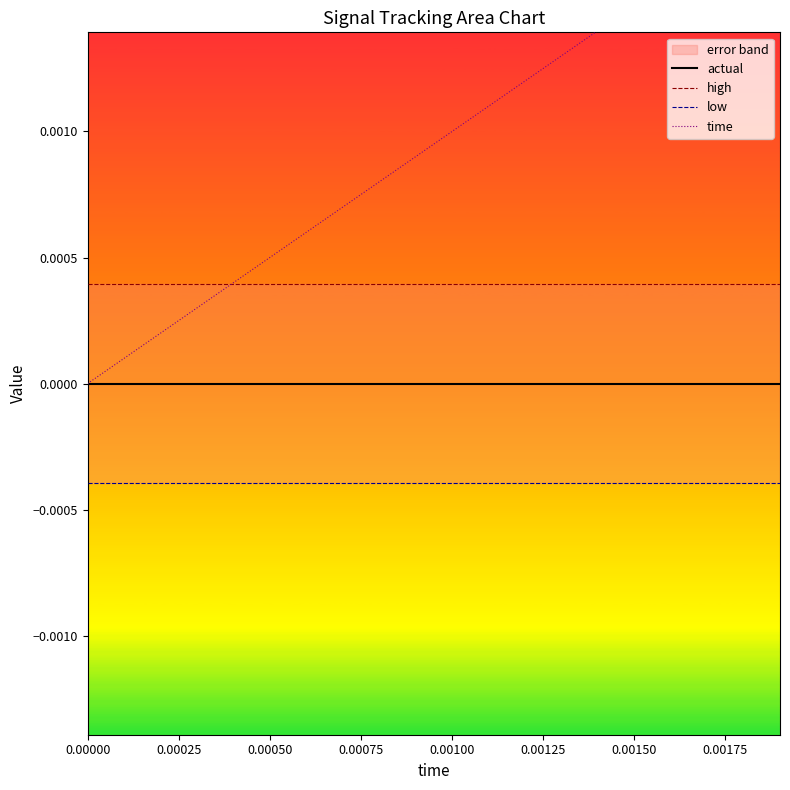

Does the chart display data point markers on the line(s)?

No